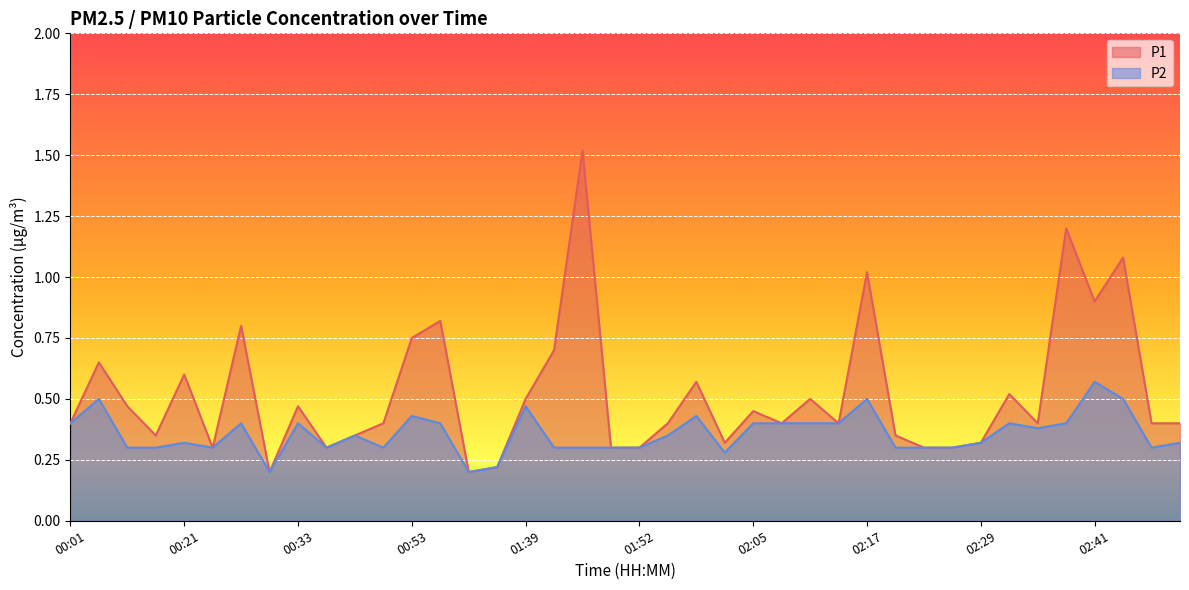

Which series has the largest total across all categories?

P1